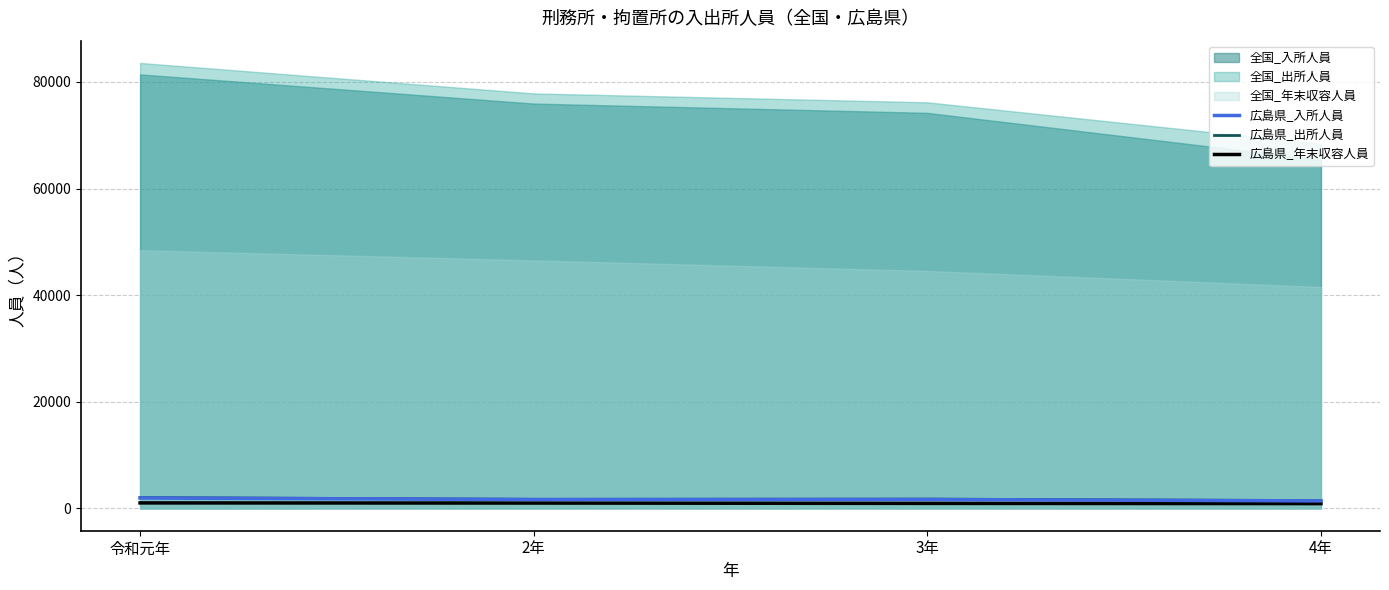

What is the approximate value of 広島県_出所人員 at 2年?

1705